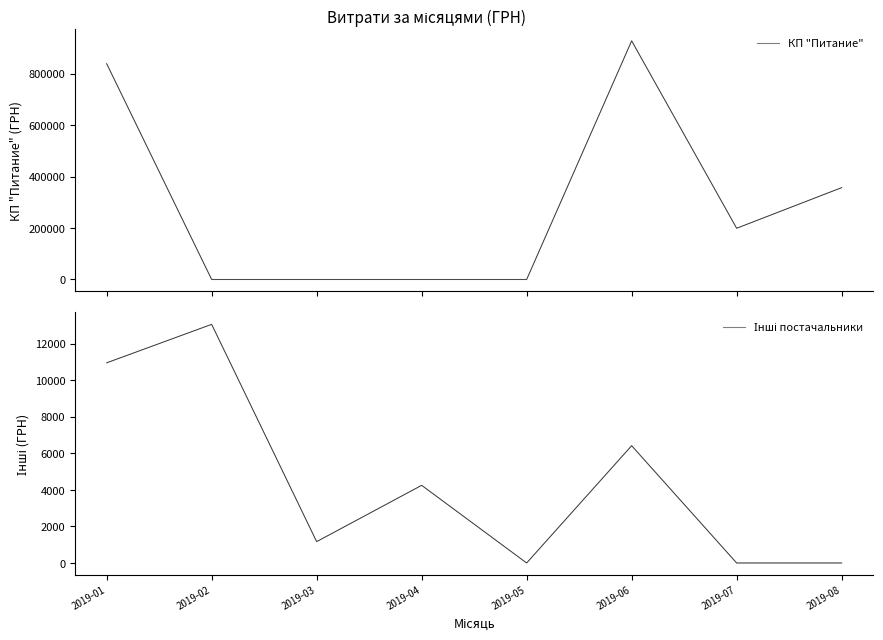

What is the difference between the maximum and second lowest values in the КП "Питание" series?

926839.5